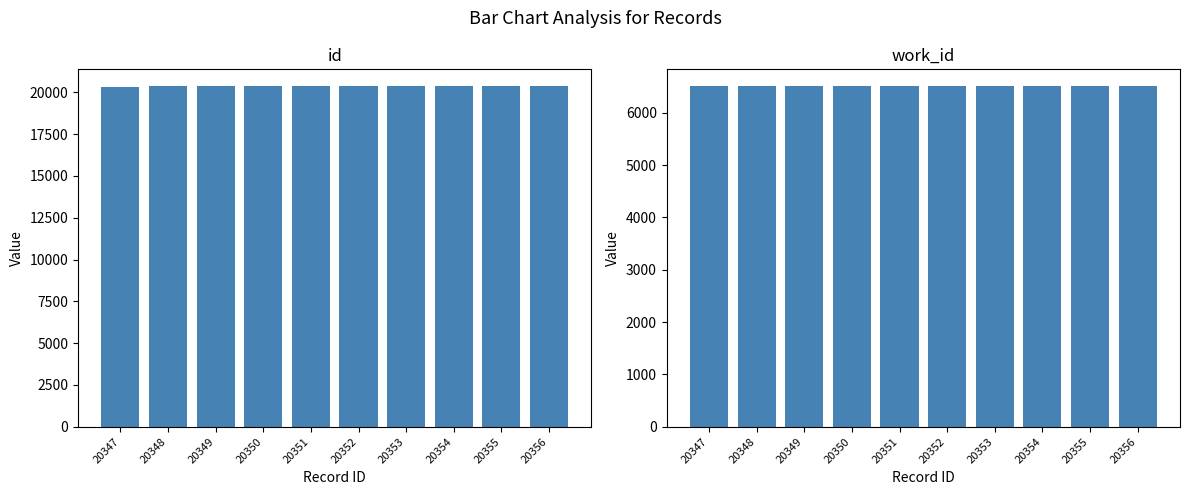

Reading right to left, what are all the values shown in this chart?

id: 20356	20355	20354	20353	20352	20351	20350	20349	20348	20347
work_id: 6506	6506	6506	6506	6506	6506	6506	6506	6506	6506